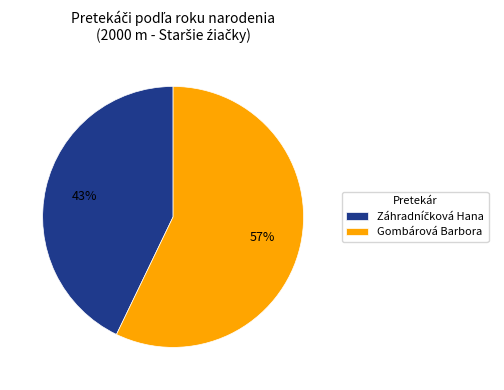

How many segments does this pie chart have?

2